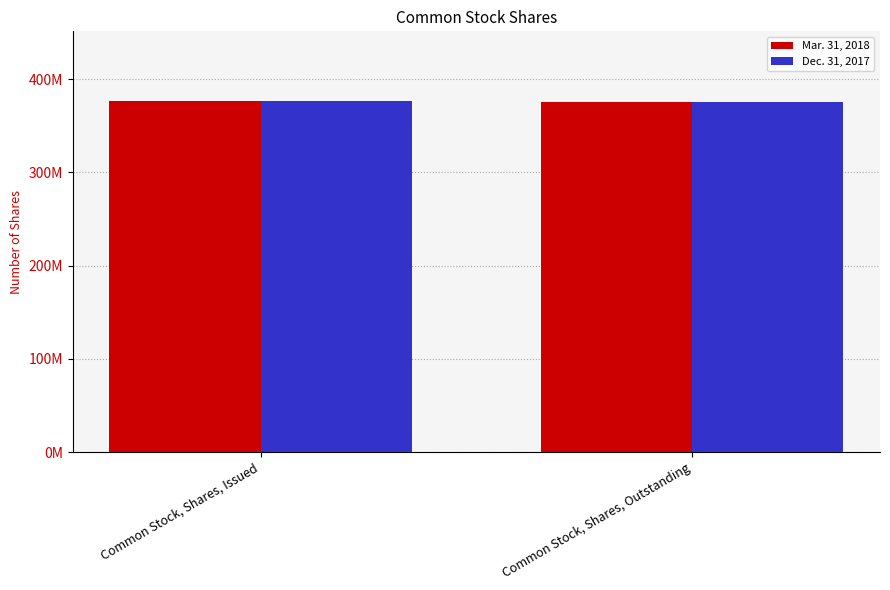

What are all the series names shown in the legend?

Mar. 31, 2018, Dec. 31, 2017